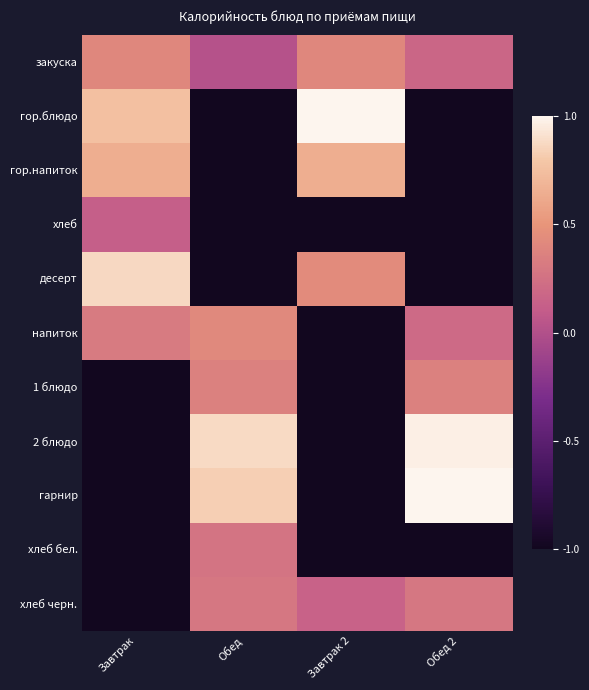

Reading right to left, transcribe all the data shown in this chart.

закуска: Обед 2=0.2	Завтрак 2=0.4	Обед=0.0	Завтрак=0.4
гор.блюдо: Обед 2=-1.0	Завтрак 2=1.0	Обед=-1.0	Завтрак=0.8
гор.напиток: Обед 2=-1.0	Завтрак 2=0.6	Обед=-1.0	Завтрак=0.6
хлеб: Обед 2=-1.0	Завтрак 2=-1.0	Обед=-1.0	Завтрак=0.1
десерт: Обед 2=-1.0	Завтрак 2=0.4	Обед=-1.0	Завтрак=0.9
напиток: Обед 2=0.2	Завтрак 2=-1.0	Обед=0.4	Завтрак=0.3
1 блюдо: Обед 2=0.4	Завтрак 2=-1.0	Обед=0.4	Завтрак=-1.0
2 блюдо: Обед 2=1.0	Завтрак 2=-1.0	Обед=0.9	Завтрак=-1.0
гарнир: Обед 2=1.0	Завтрак 2=-1.0	Обед=0.8	Завтрак=-1.0
хлеб бел.: Обед 2=-1.0	Завтрак 2=-1.0	Обед=0.3	Завтрак=-1.0
хлеб черн.: Обед 2=0.3	Завтрак 2=0.1	Обед=0.3	Завтрак=-1.0